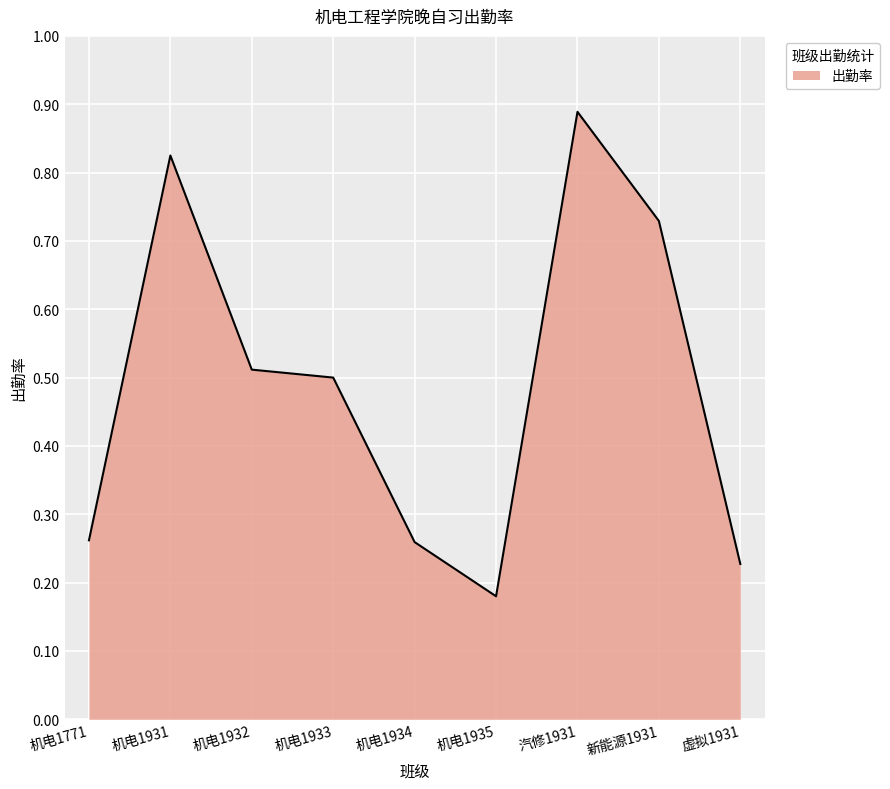

Is it true that the value at 机电1932 is 0.7?

False